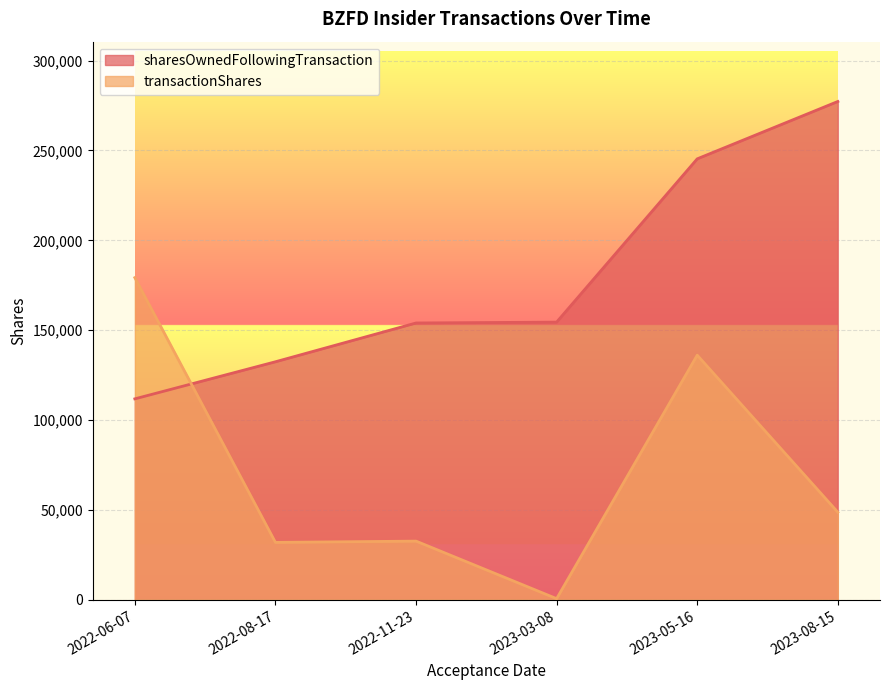

Between which two adjacent categories do sharesOwnedFollowingTransaction and transactionShares first intersect?

2022-06-07 and 2022-08-17